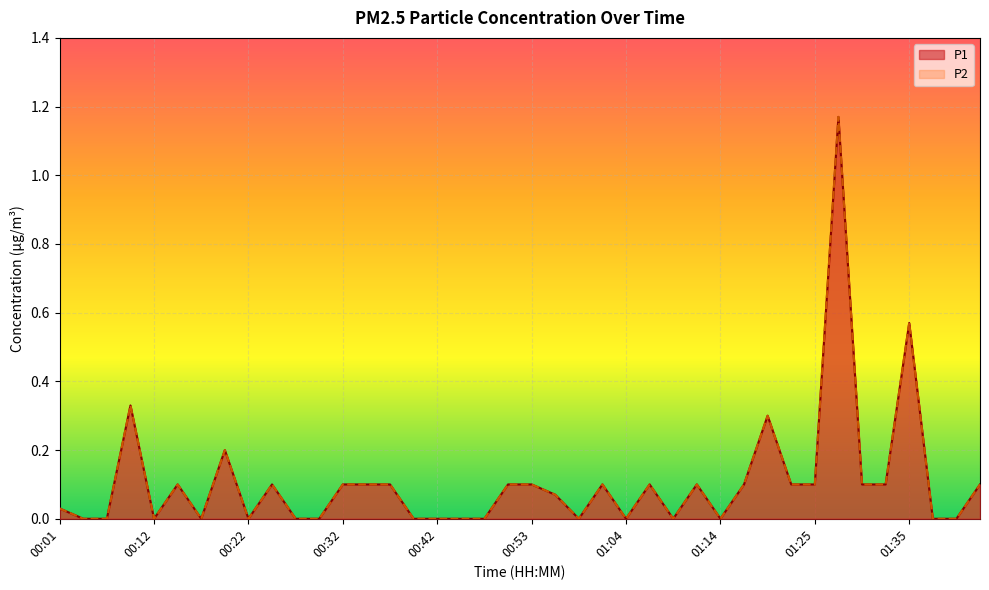

What is the value of the P1 point at the 14th from the left?

0.1